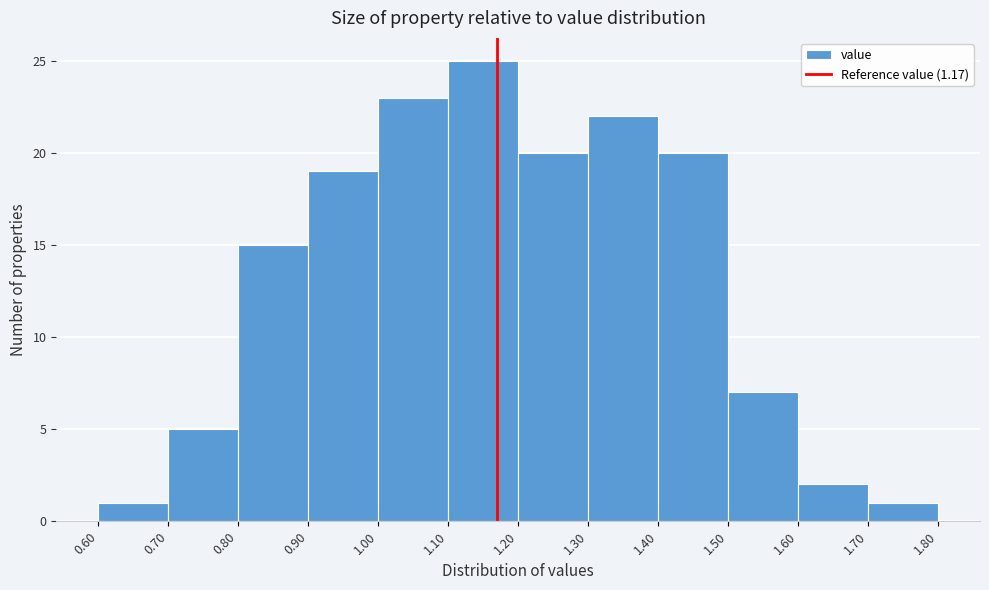

What is the height of the bar covering 0.70 to 0.80 on the x-axis? The values are not printed on the chart, so give them approximately, as read against the axis.

5